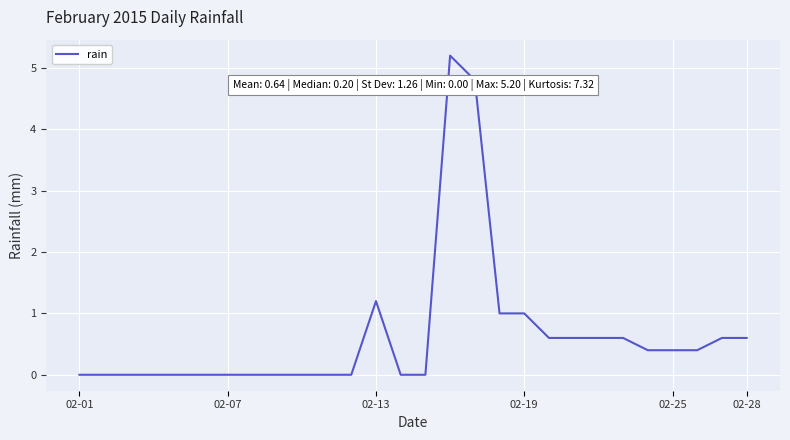

What is the sum of all values?

18.0